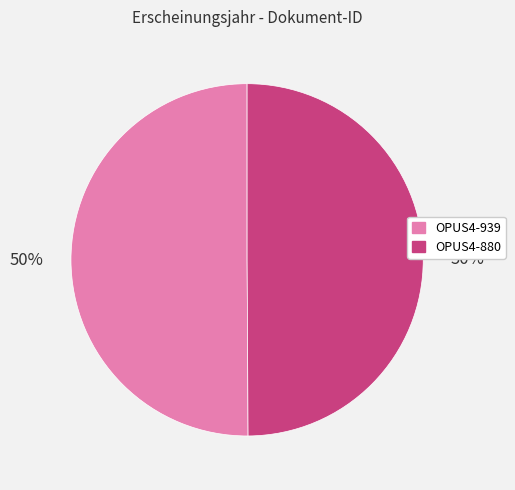

Approximately how many times larger is the value at OPUS4-939 compared to OPUS4-880?

1.0